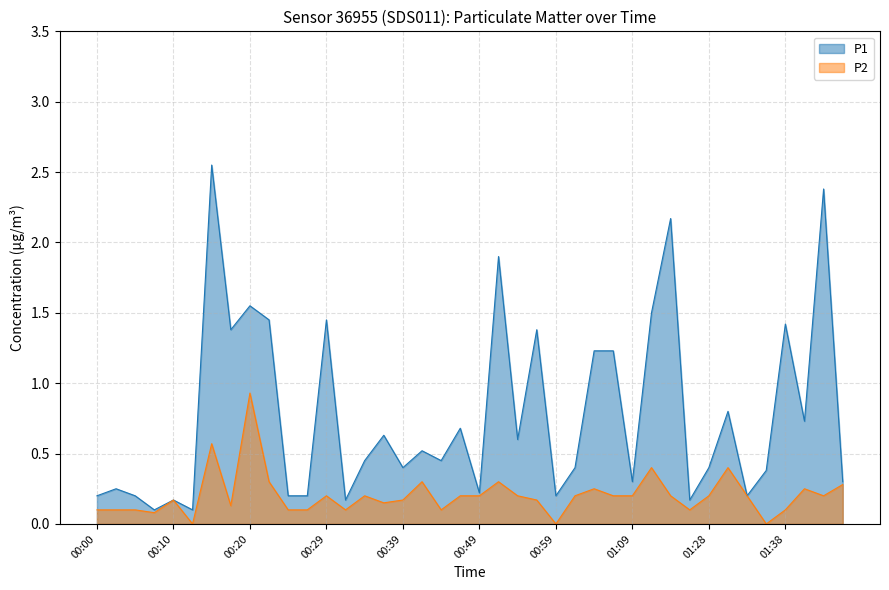

Reading left to right, what are all the values shown in this chart?

P1: 0.2	0.2	0.2	0.1	0.2	0.1	2.5	1.4	1.6	1.4	0.2	0.2	1.4	0.2	0.5	0.6	0.4	0.5	0.5	0.7	0.2	1.9	0.6	1.4	0.2	0.4	1.2	1.2	0.3	1.5	2.2	0.2	0.4	0.8	0.2	0.4	1.4	0.7	2.4	0.3
P2: 0.1	0.1	0.1	0.1	0.2	0.0	0.6	0.1	0.9	0.3	0.1	0.1	0.2	0.1	0.2	0.1	0.2	0.3	0.1	0.2	0.2	0.3	0.2	0.2	0.0	0.2	0.2	0.2	0.2	0.4	0.2	0.1	0.2	0.4	0.2	0.0	0.1	0.2	0.2	0.3